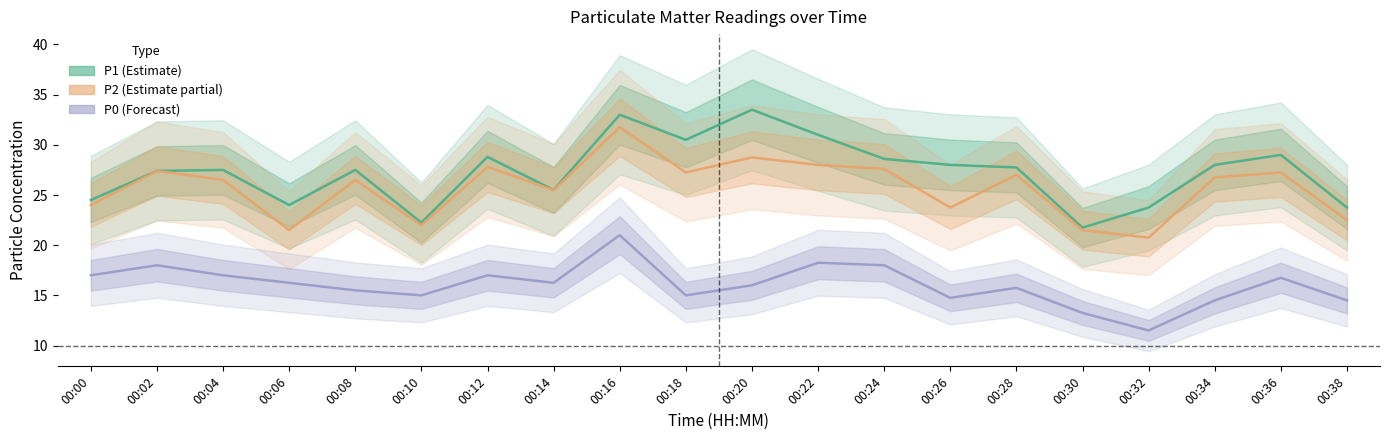

Which label corresponds to the smallest value in the chart?

00:32